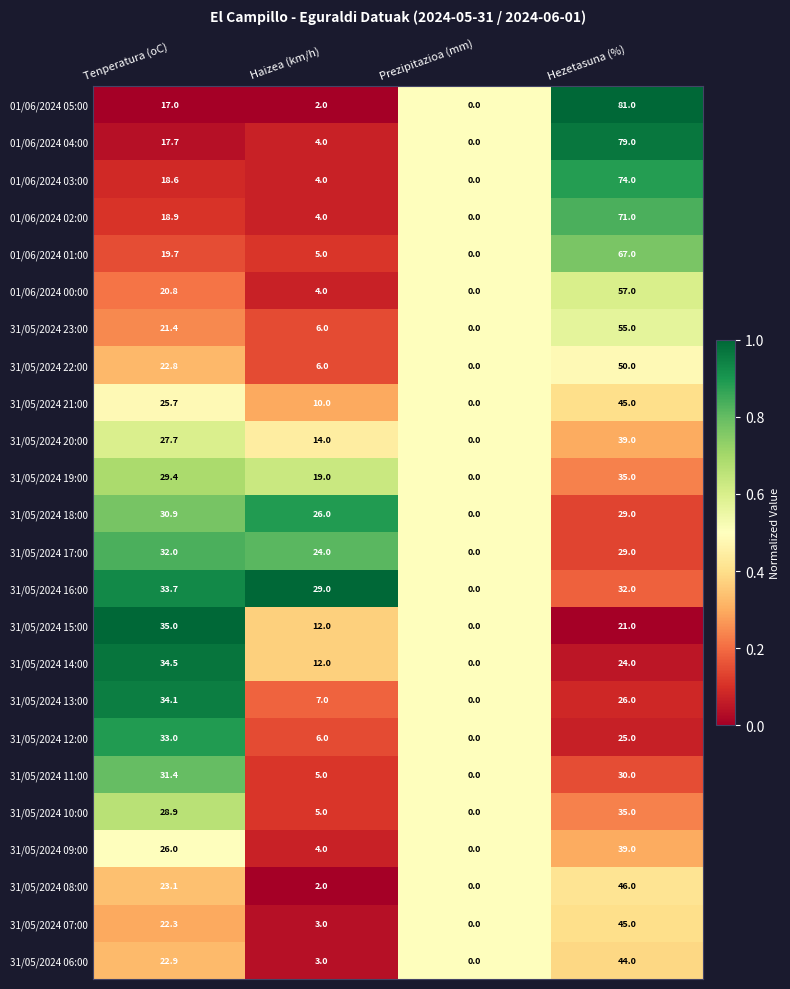

Which series changed the most between Haizea (km/h) and Hezetasuna (%)?

01/06/2024 05:00